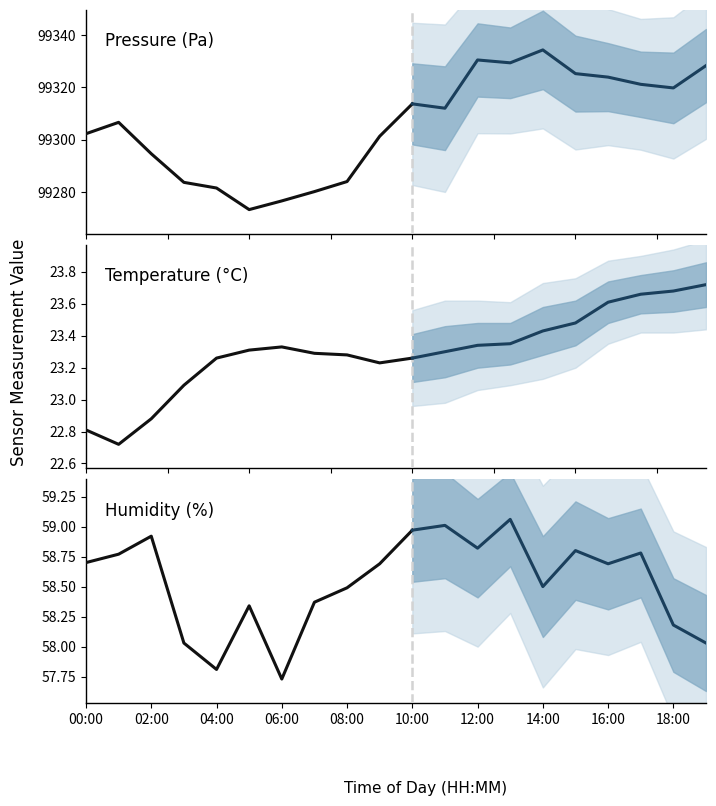

At how many categories does at least one series exceed 52497?

20